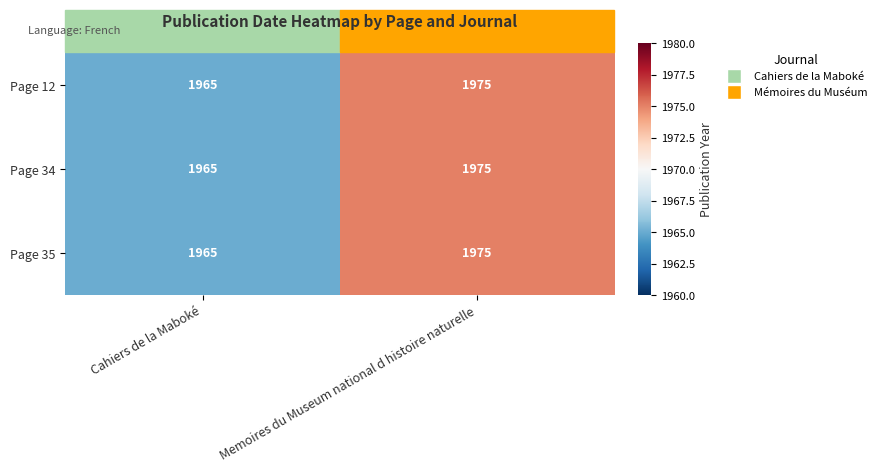

Is it true that Page 12 equals 3522 at Cahiers de la Maboké?

False